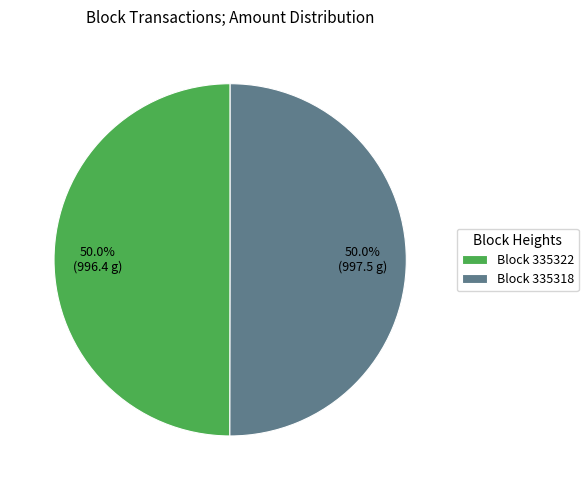

Approximately how many times larger is the value at Block 335322 compared to Block 335318?

1.0